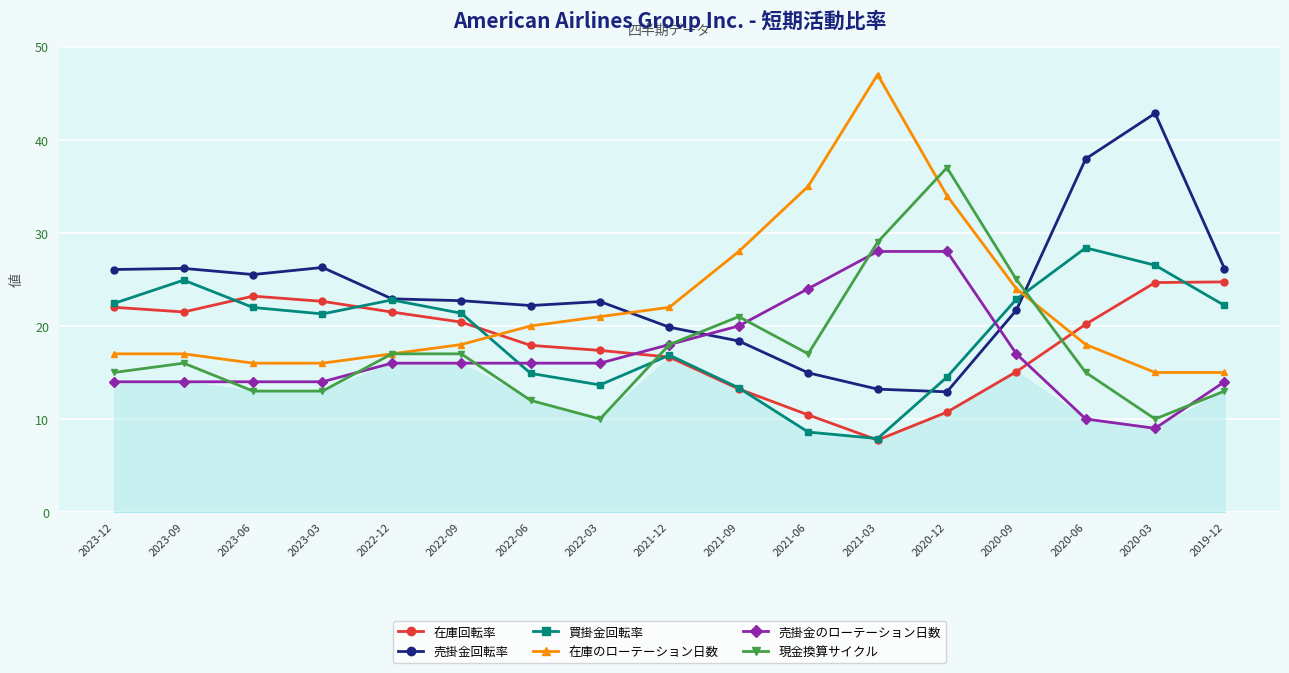

Reading right to left, list all the values displayed in this chart.

在庫回転率: 24.7	24.7	20.2	15.1	10.7	7.7	10.4	13.2	16.6	17.4	17.9	20.4	21.5	22.6	23.2	21.5	22.0
売掛金回転率: 26.1	42.8	38.0	21.7	12.9	13.2	15.0	18.4	19.9	22.6	22.2	22.7	22.9	26.3	25.5	26.2	26.1
買掛金回転率: 22.2	26.5	28.4	22.9	14.5	7.9	8.6	13.3	16.9	13.7	14.9	21.4	22.8	21.3	22.0	24.9	22.4
在庫のローテーション日数: 15.0	15.0	18.0	24.0	34.0	47.0	35.0	28.0	22.0	21.0	20.0	18.0	17.0	16.0	16.0	17.0	17.0
売掛金のローテーション日数: 14.0	9.0	10.0	17.0	28.0	28.0	24.0	20.0	18.0	16.0	16.0	16.0	16.0	14.0	14.0	14.0	14.0
現金換算サイクル: 13.0	10.0	15.0	25.0	37.0	29.0	17.0	21.0	18.0	10.0	12.0	17.0	17.0	13.0	13.0	16.0	15.0